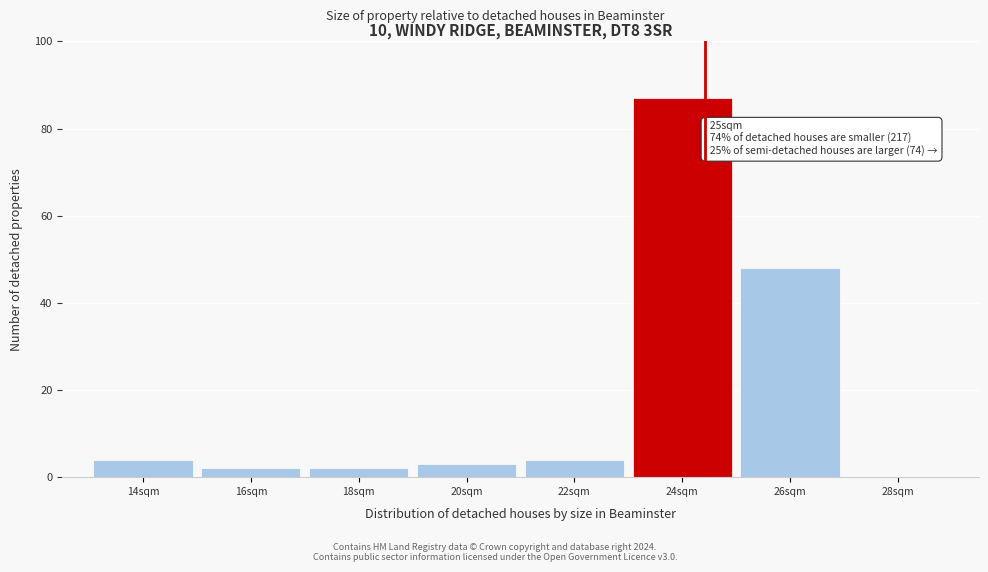

Reading left to right, extract all data points from this chart.

14sqm=4	16sqm=2	18sqm=2	20sqm=3	22sqm=4	24sqm=87	26sqm=48	28sqm=0